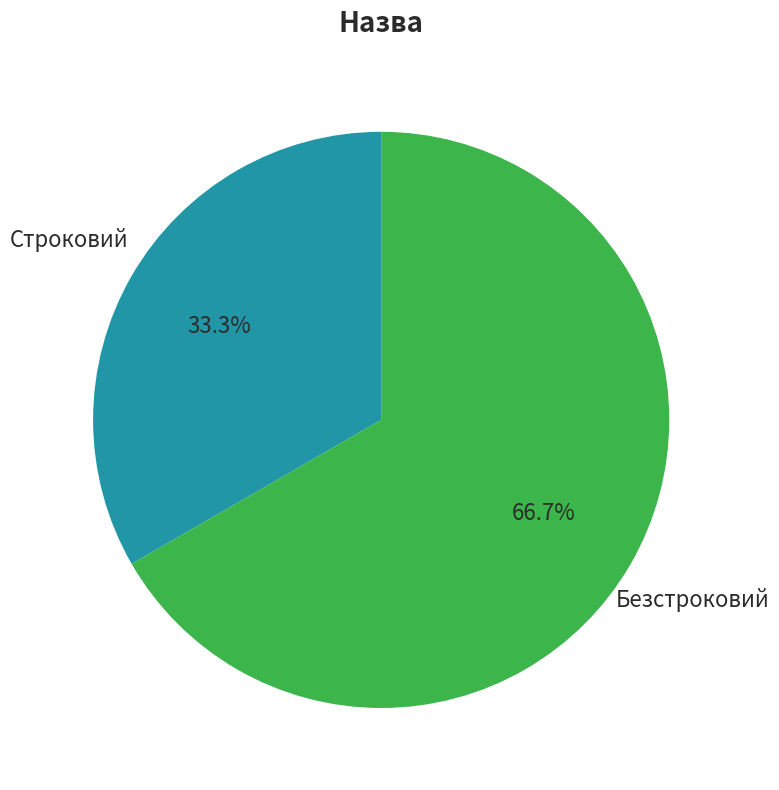

Does any single category account for the majority?

Yes